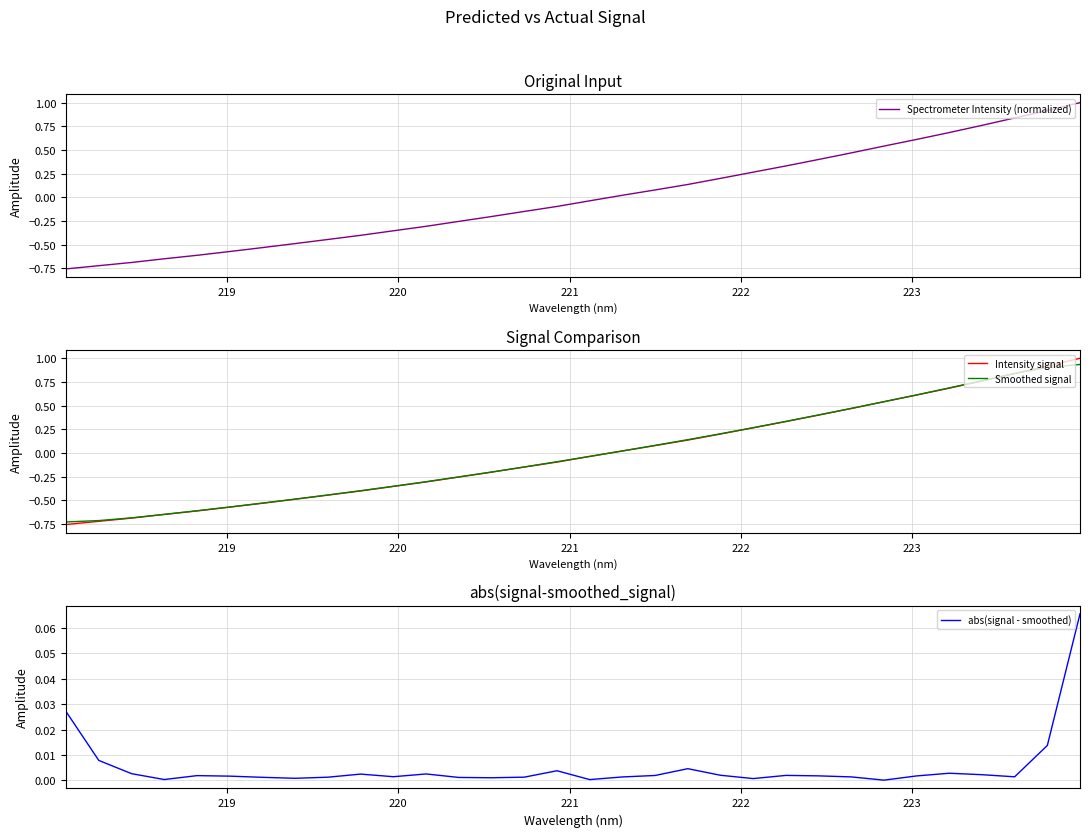

True or false: Spectrometer Intensity (normalized) and Intensity signal intersect in this chart.

False